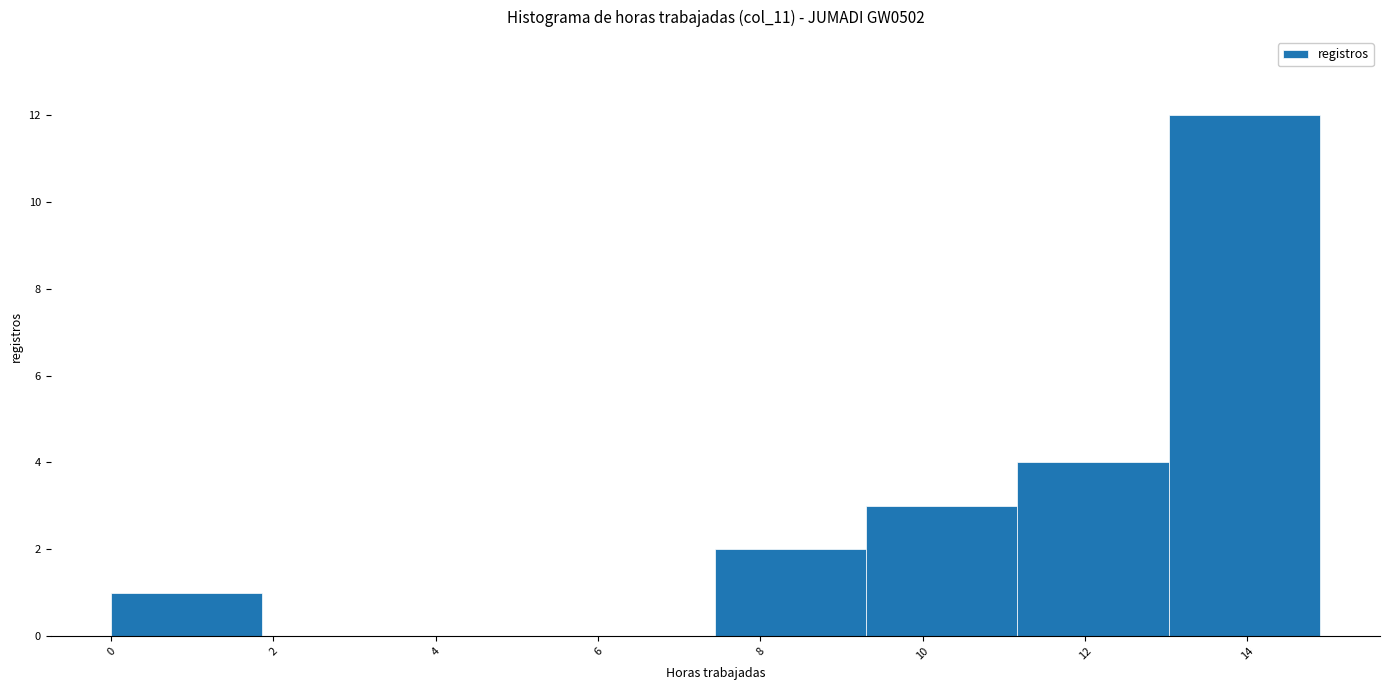

Reading left to right, transcribe this chart: for each bar, give the range it covers on the x-axis and its height. Neither the bar edges nor the heights are printed on the chart, so give them approximately, as read against the axes.

0.0 to 1.8: 1
1.8 to 3.8: 0
3.8 to 5.6: 0
5.6 to 7.4: 0
7.4 to 9.4: 2
9.4 to 11.2: 3
11.2 to 13.0: 4
13.0 to 14.8: 12